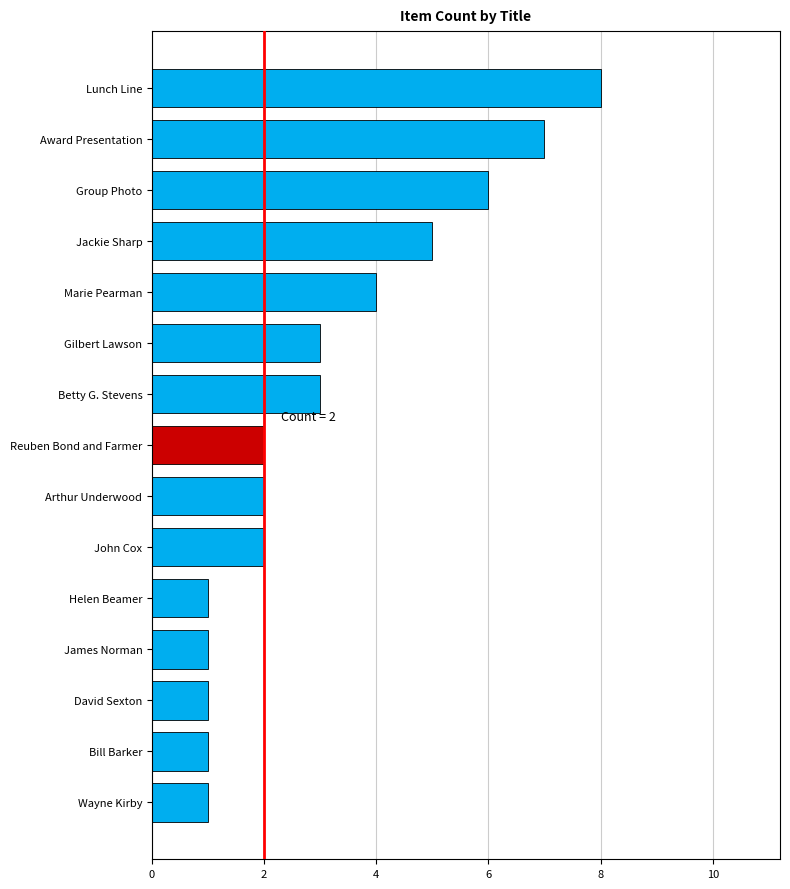

What is the smallest value displayed?

1